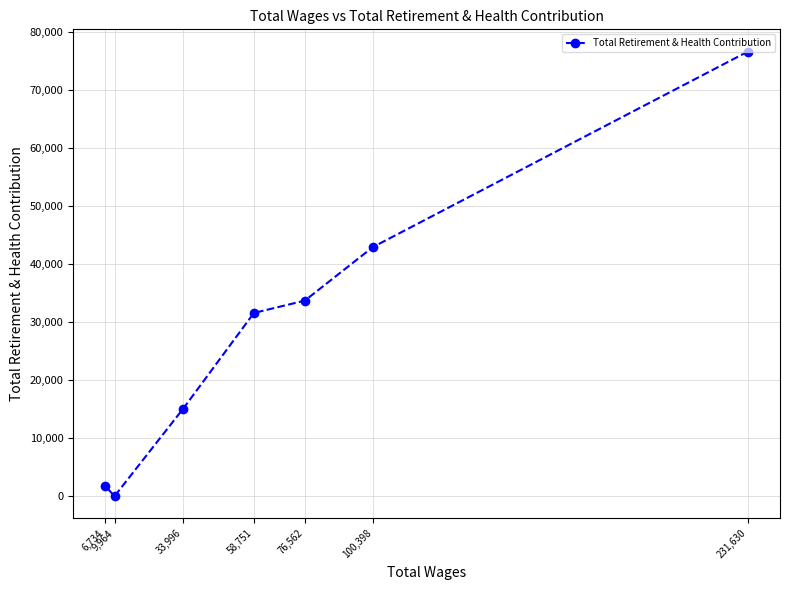

True or false: the data shows 24607 at 33,996.

False